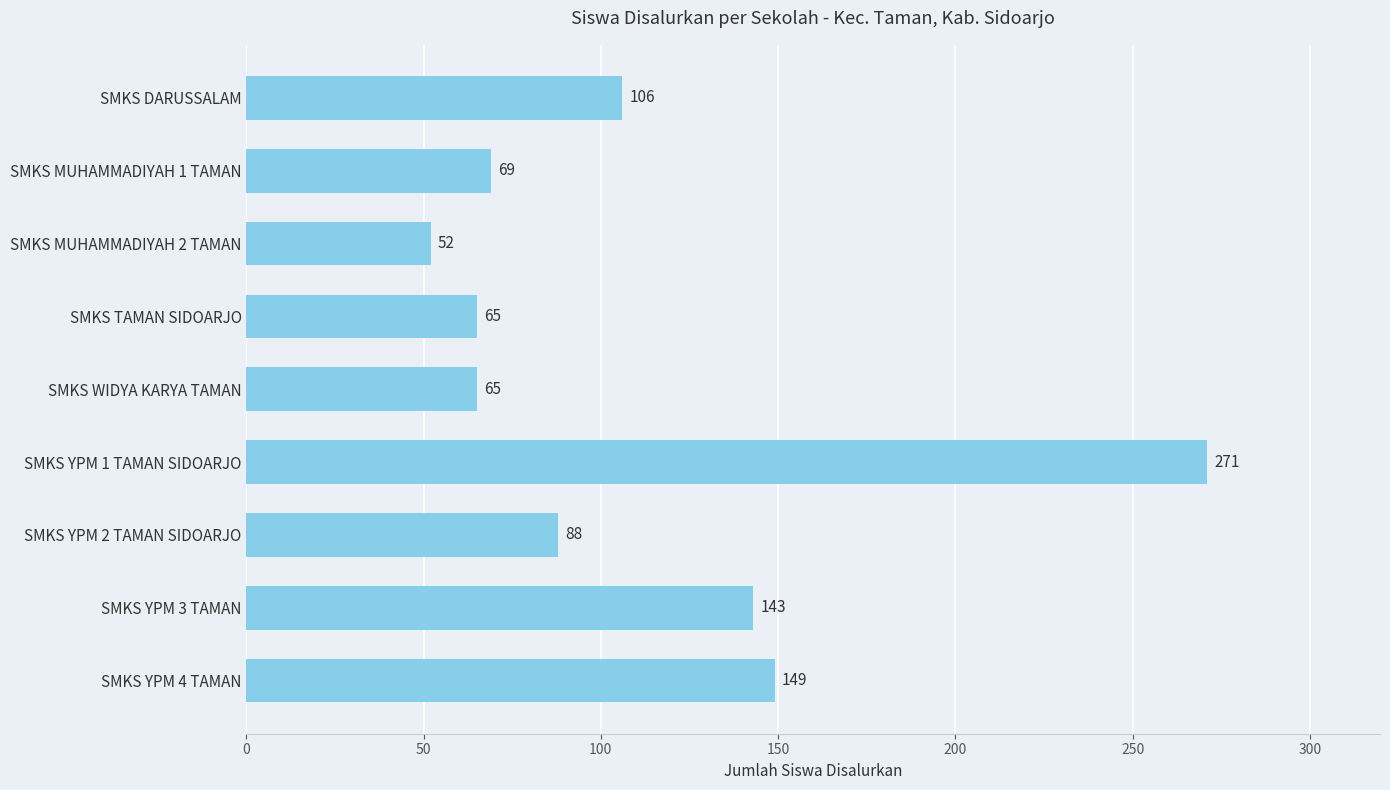

Reading top to bottom, what are all the values shown in this chart?

SMKS DARUSSALAM=106	SMKS MUHAMMADIYAH 1 TAMAN=69	SMKS MUHAMMADIYAH 2 TAMAN=52	SMKS TAMAN SIDOARJO=65	SMKS WIDYA KARYA TAMAN=65	SMKS YPM 1 TAMAN SIDOARJO=271	SMKS YPM 2 TAMAN SIDOARJO=88	SMKS YPM 3 TAMAN=143	SMKS YPM 4 TAMAN=149